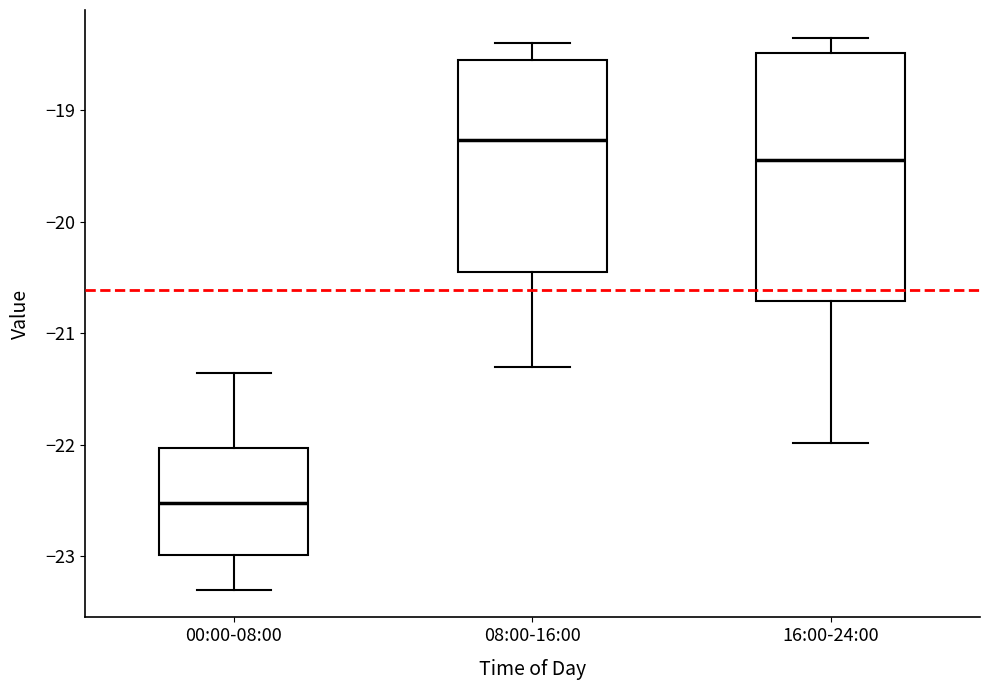

Which box's median line is the highest?

08:00-16:00